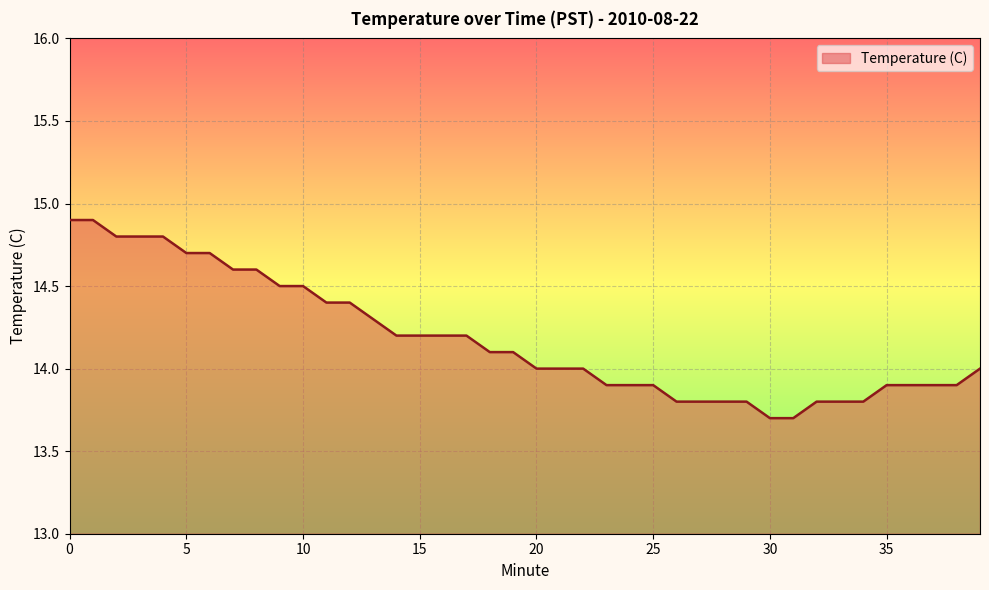

What is the difference between the maximum and minimum values?

1.2